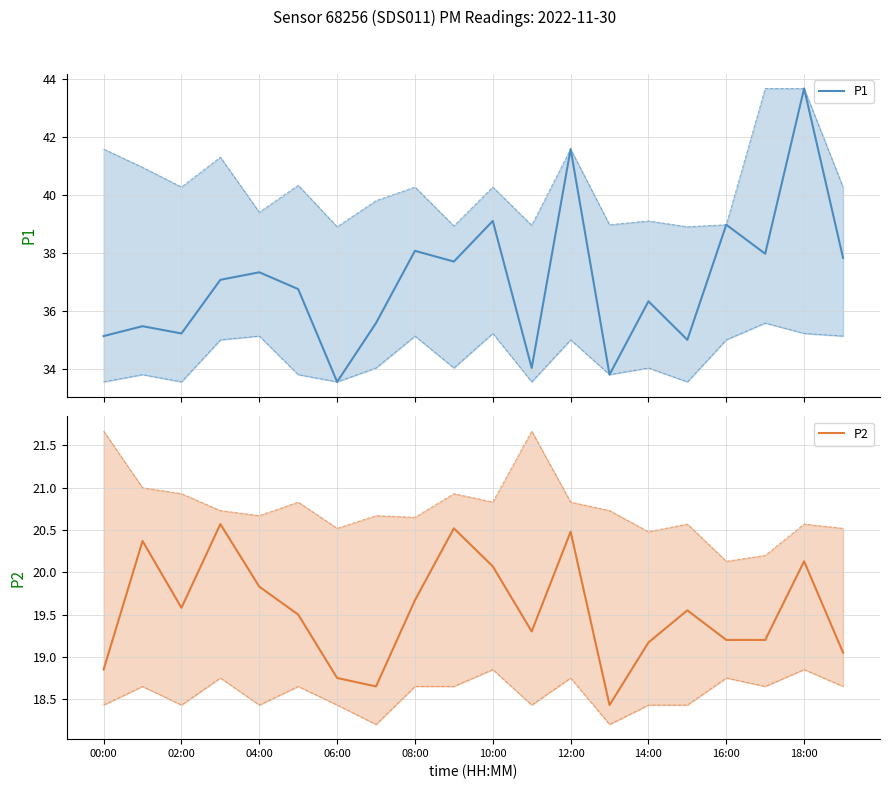

What value does the P1 series have at 13?

33.8